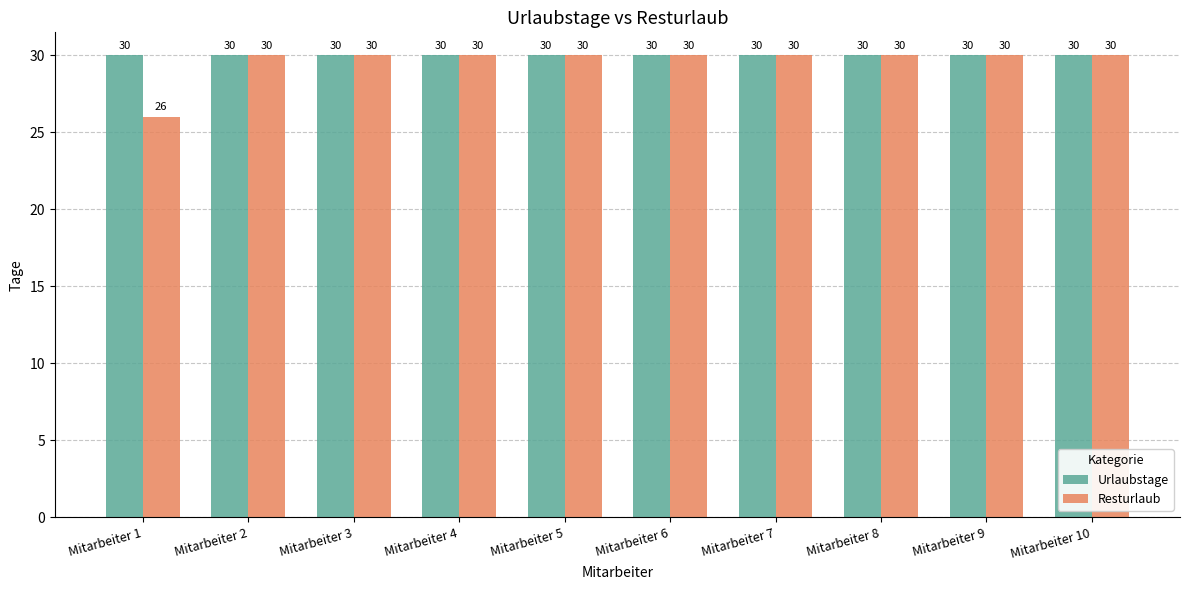

Does the chart contain any negative values?

No